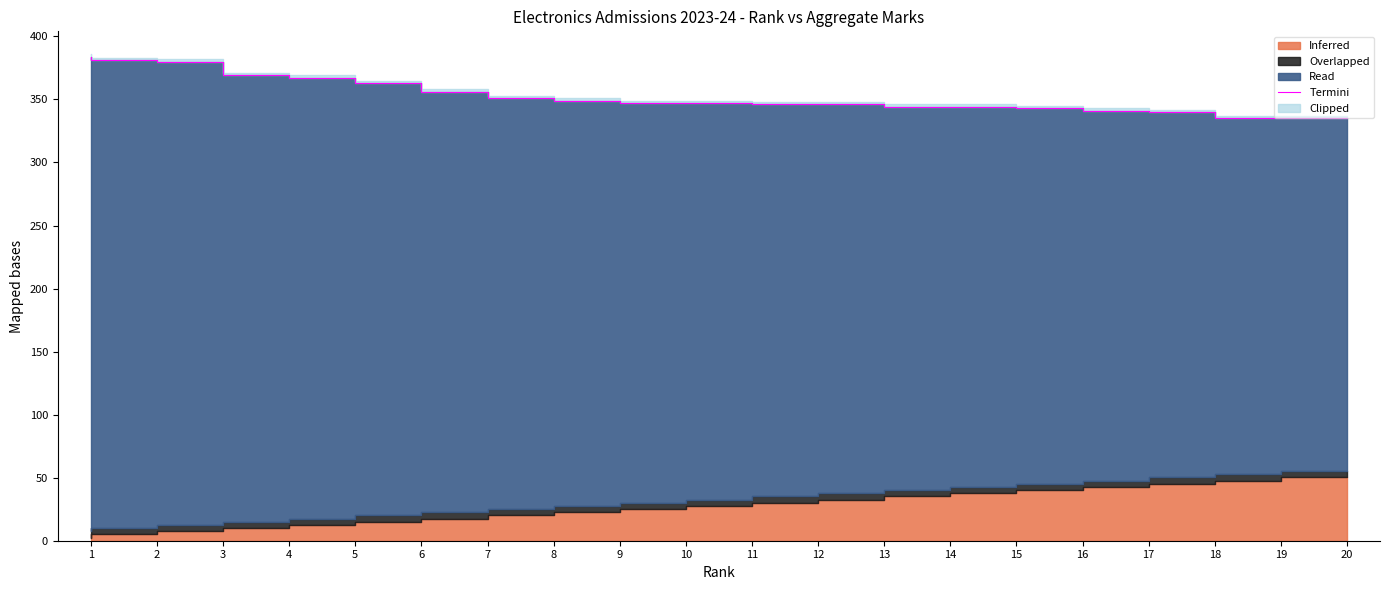

How many data points are above 347?

9